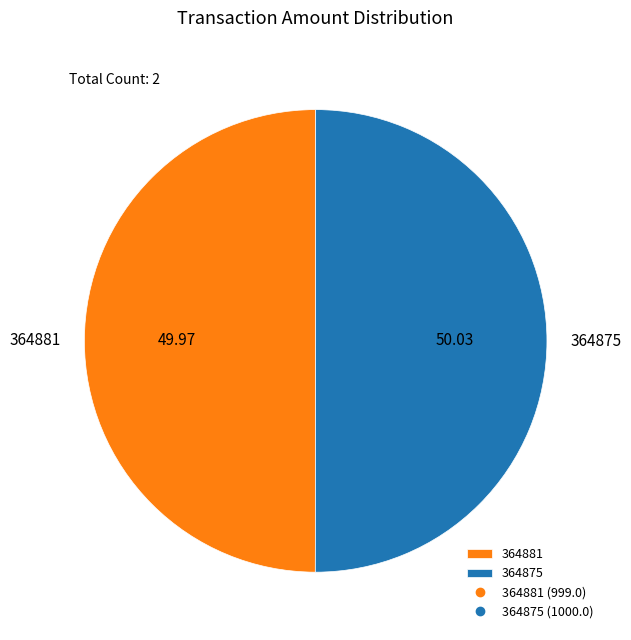

What is the ratio of the value at 364875 to the value at 364881?

1.0